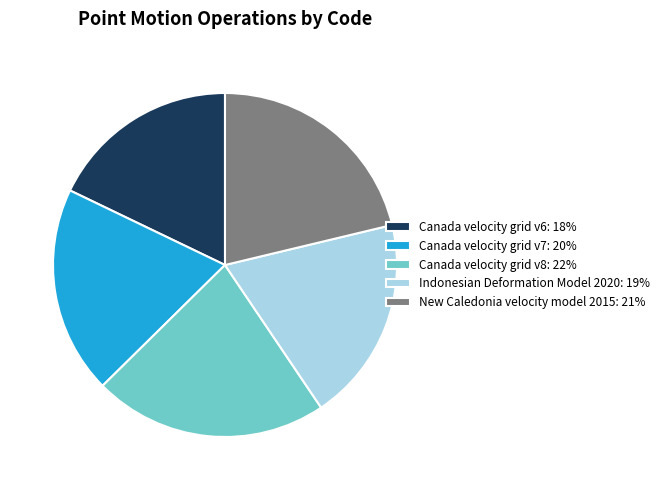

Is Canada velocity grid v6 the majority of the pie?

No